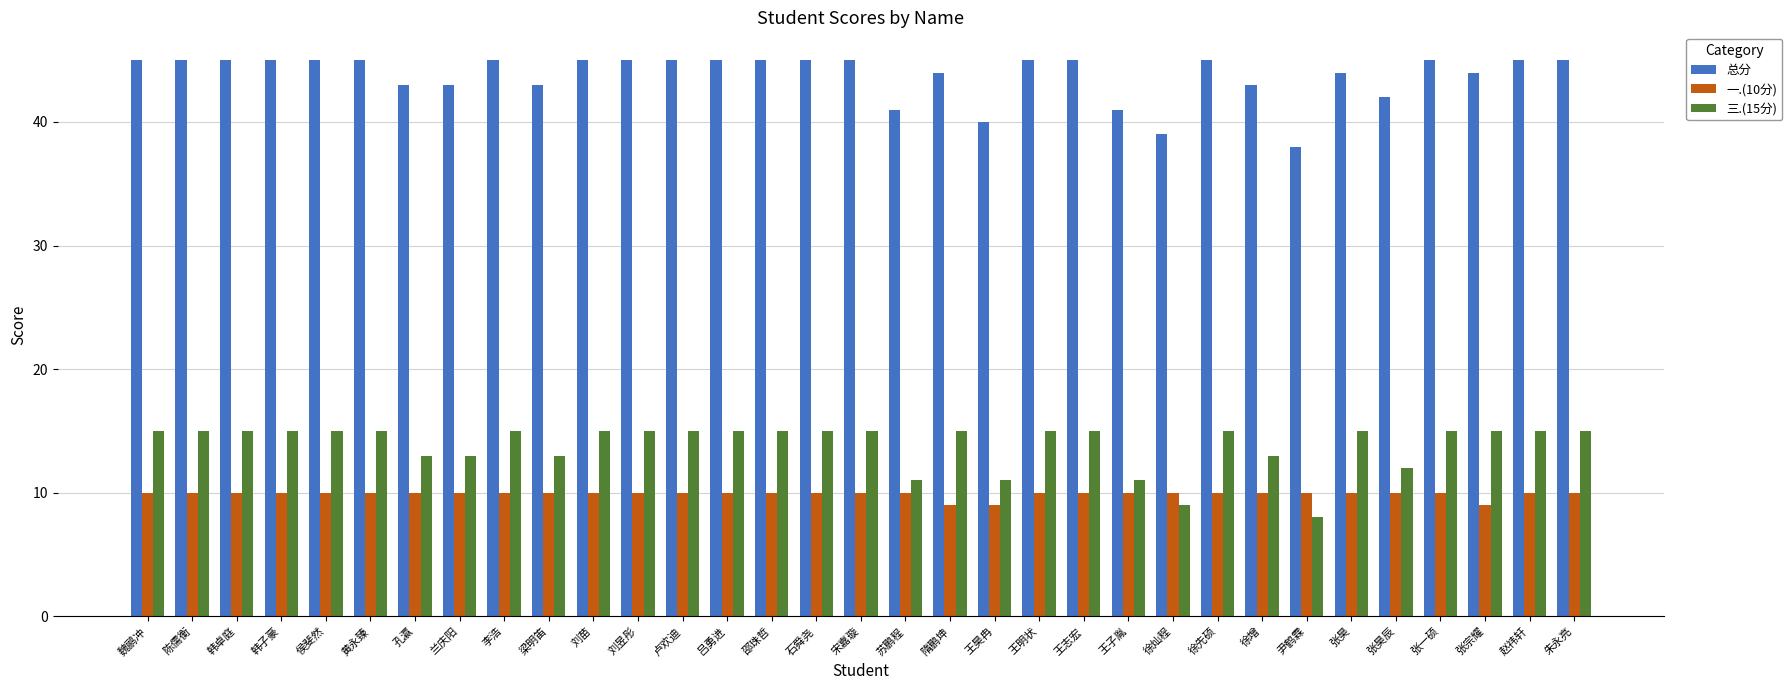

What is the difference between the maximum and minimum values in the 三.(15分) series?

7